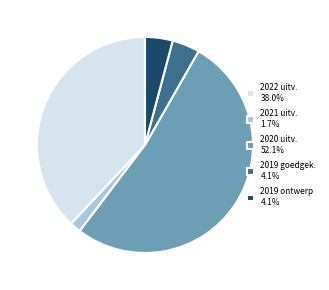

Is 2020 uitv. 52.1% the majority of the pie?

Yes